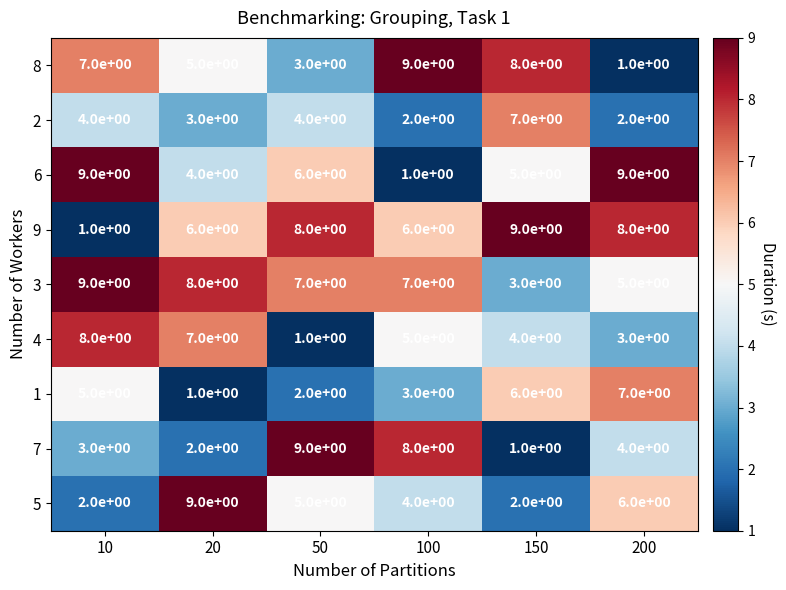

What is the sum of the 5 values at 200 and 50?

11